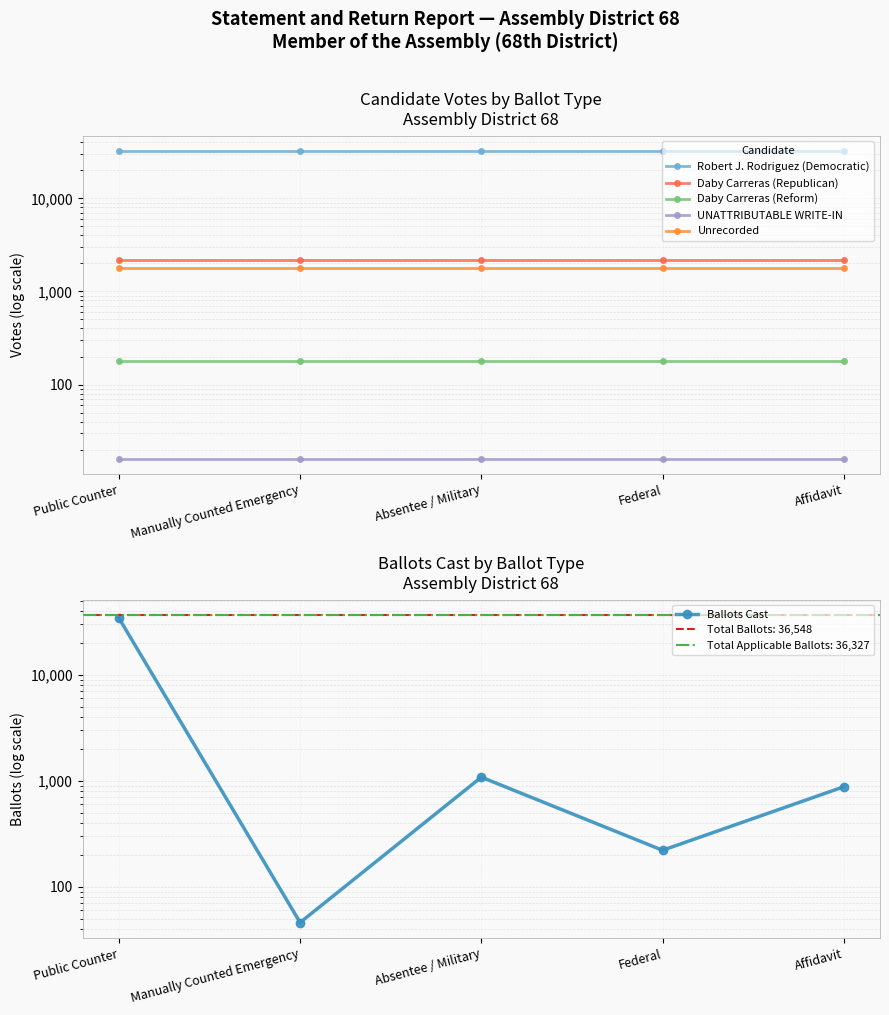

How many data points in Ballots Cast are less than 878?

2